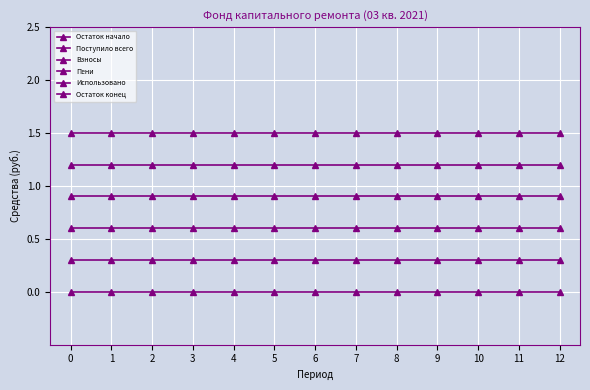

Is this an area chart (filled region under the line)?

No